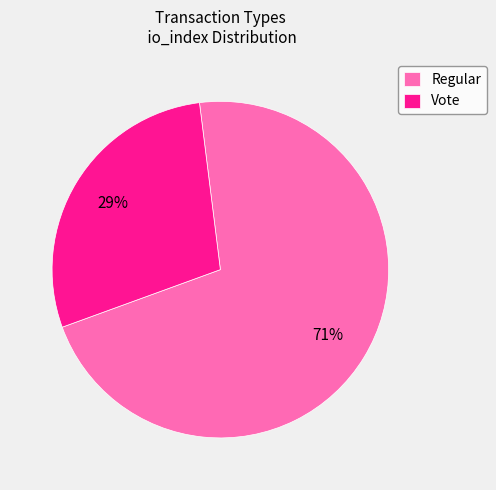

What is the ratio of the value at Vote to the value at Regular?

0.4